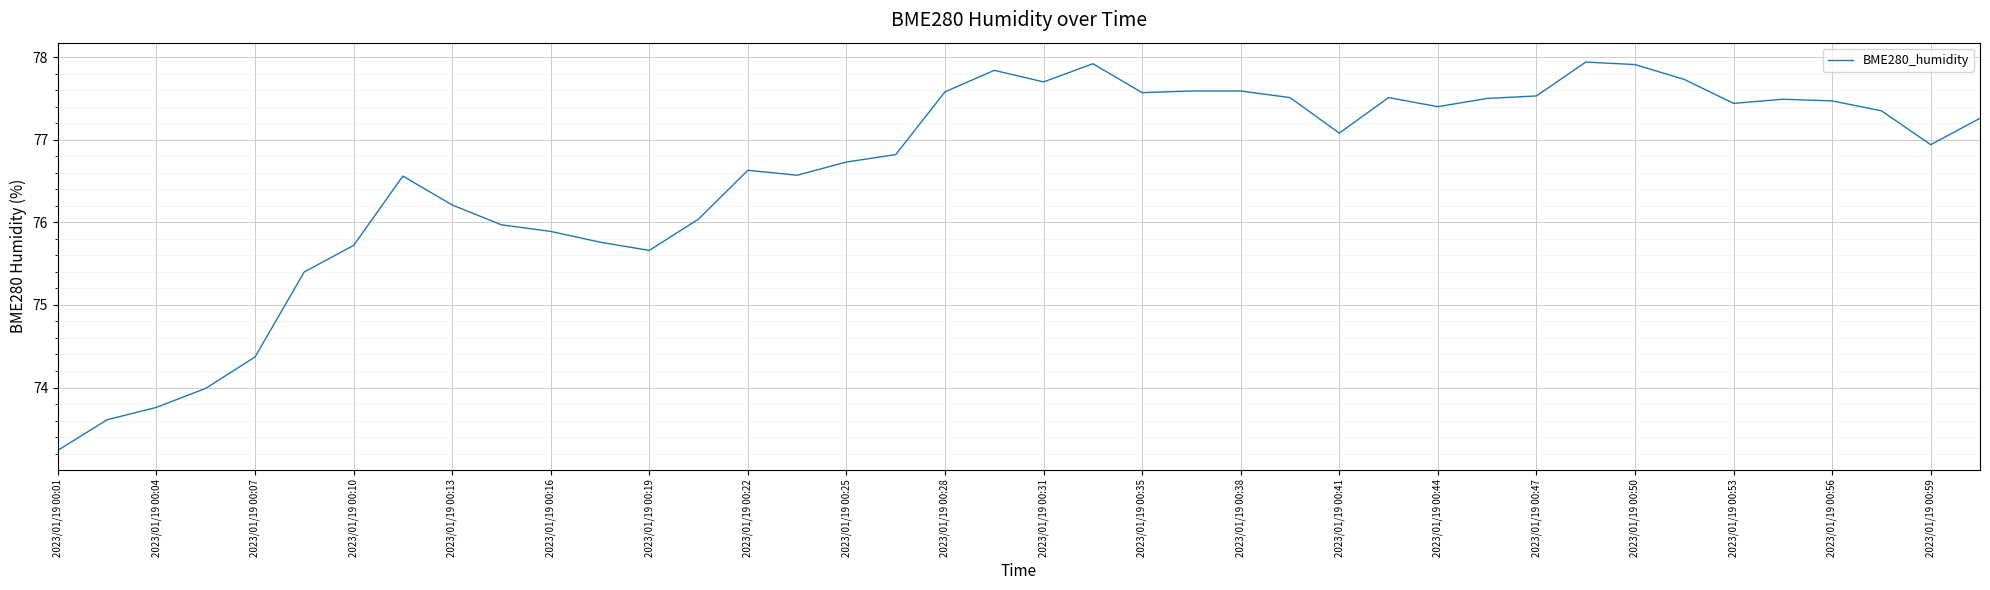

What is the greatest value displayed?

77.9